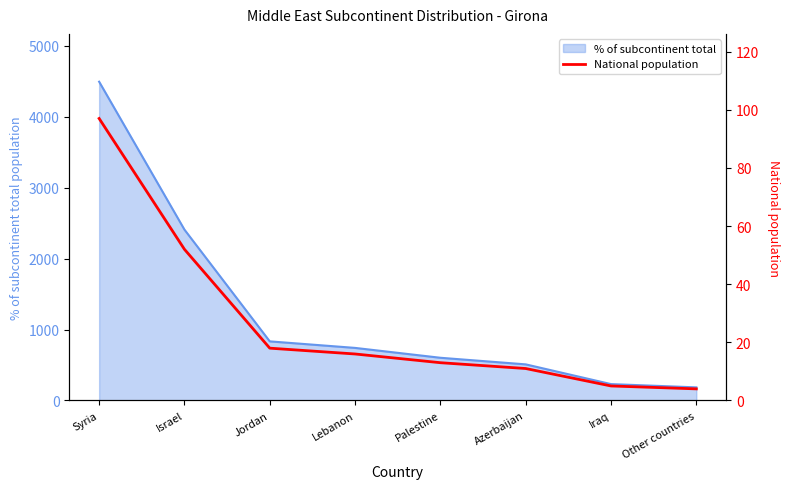

The % of subcontinent total series shows 185 at Other countries. True or false?

True